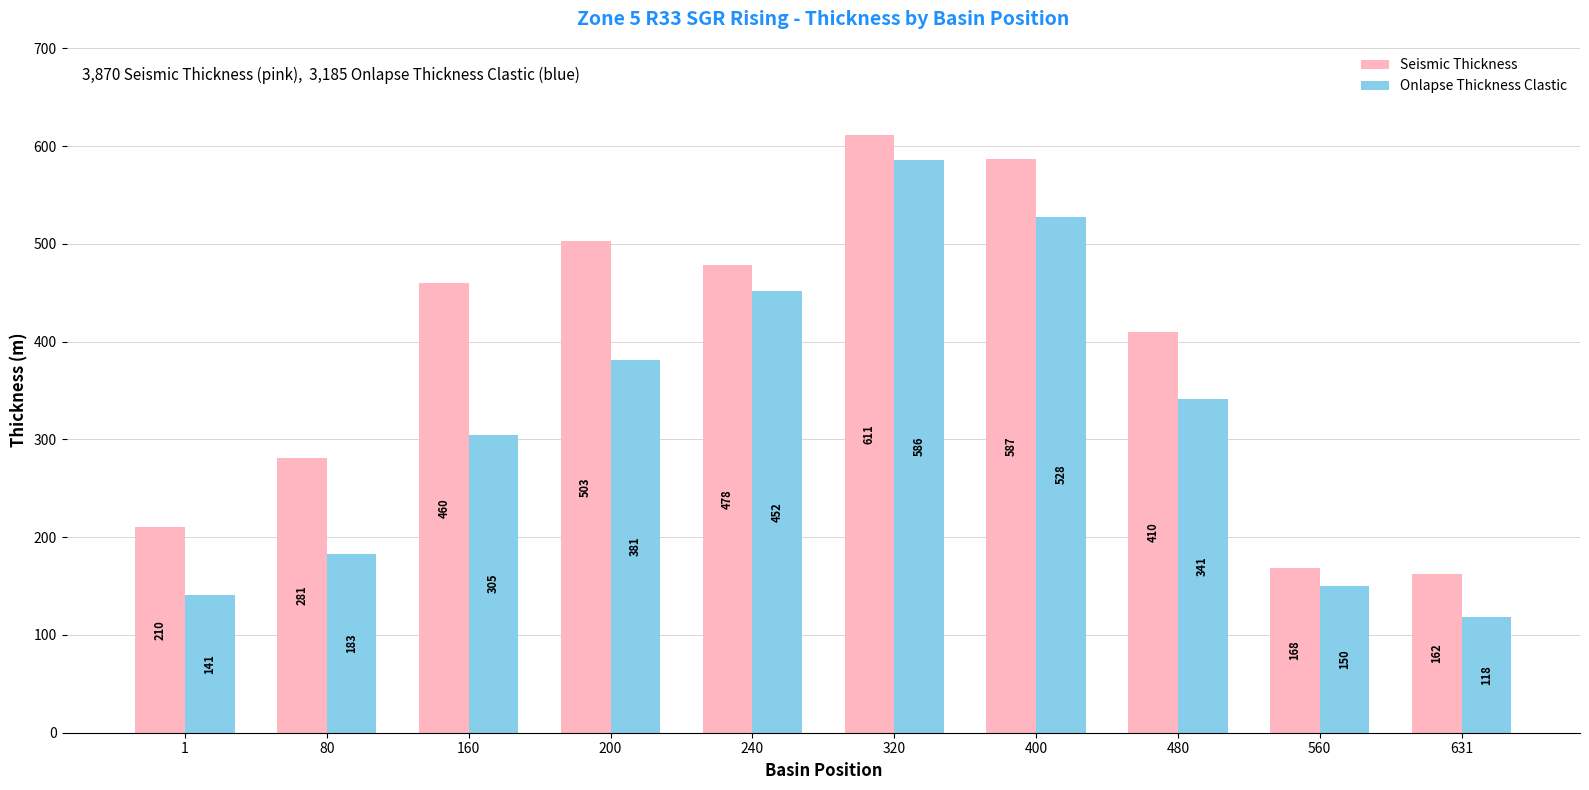

Reading right to left, extract all data points from this chart.

Seismic Thickness: 631=162	560=168	480=410	400=587	320=611	240=478	200=503	160=460	80=281	1=210
Onlapse Thickness Clastic: 631=118	560=150	480=341	400=528	320=586	240=452	200=381	160=305	80=183	1=141